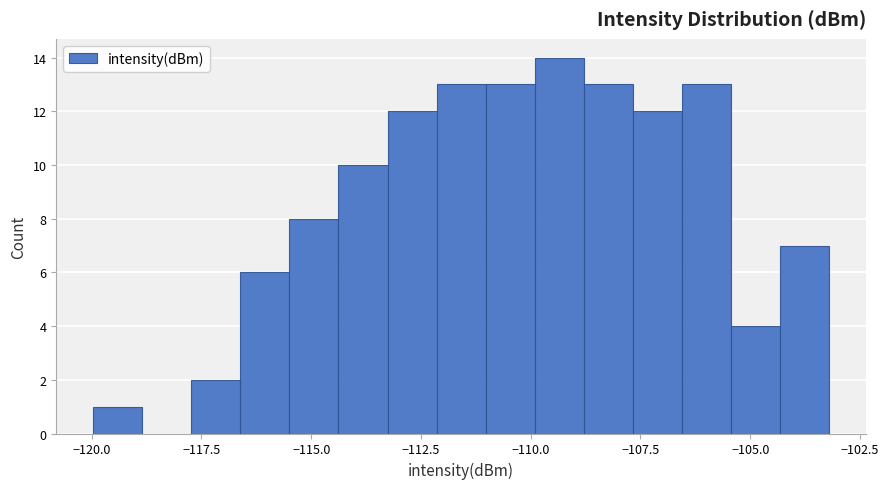

Read against the x-axis, roughly where is the centre of the tallest bar?

-109.5